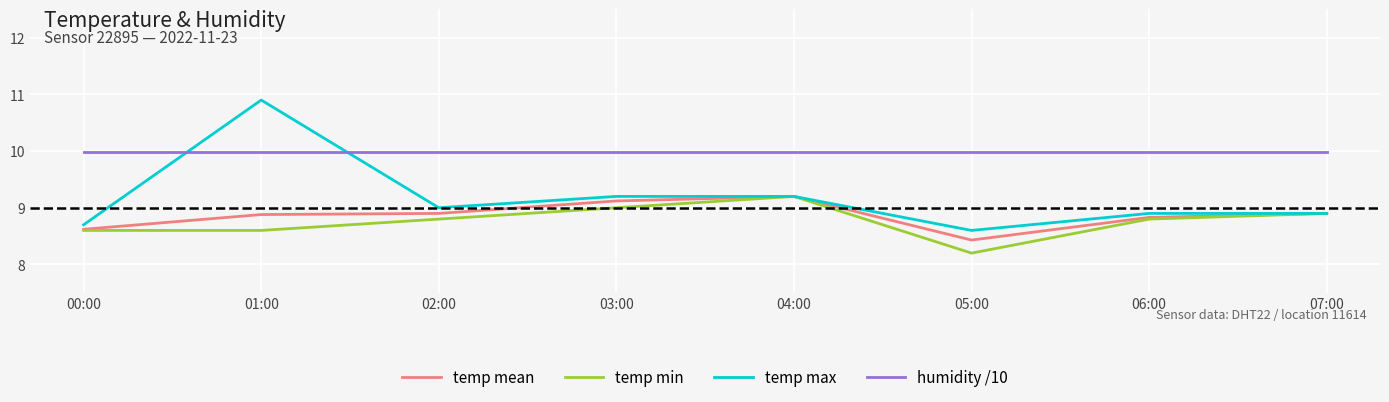

What position from the right is 07:00?

1